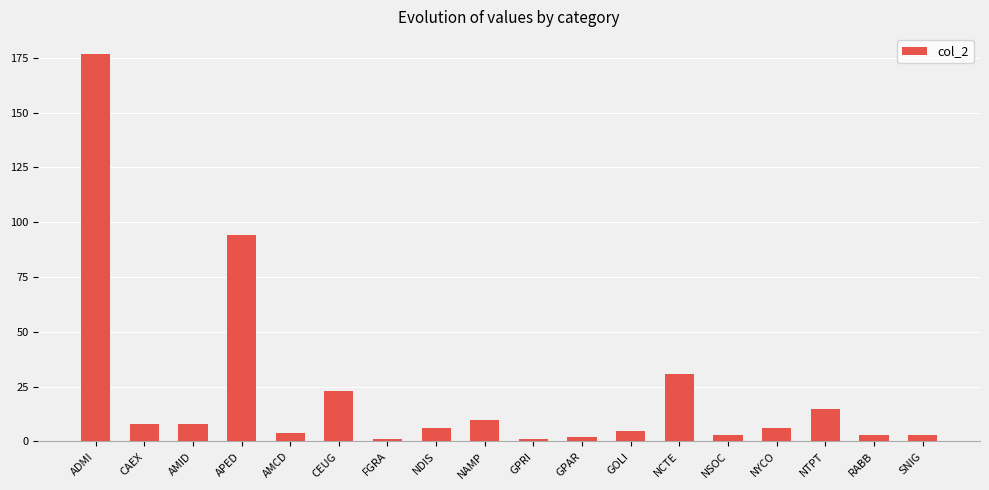

How many categories are shown in the chart?

18